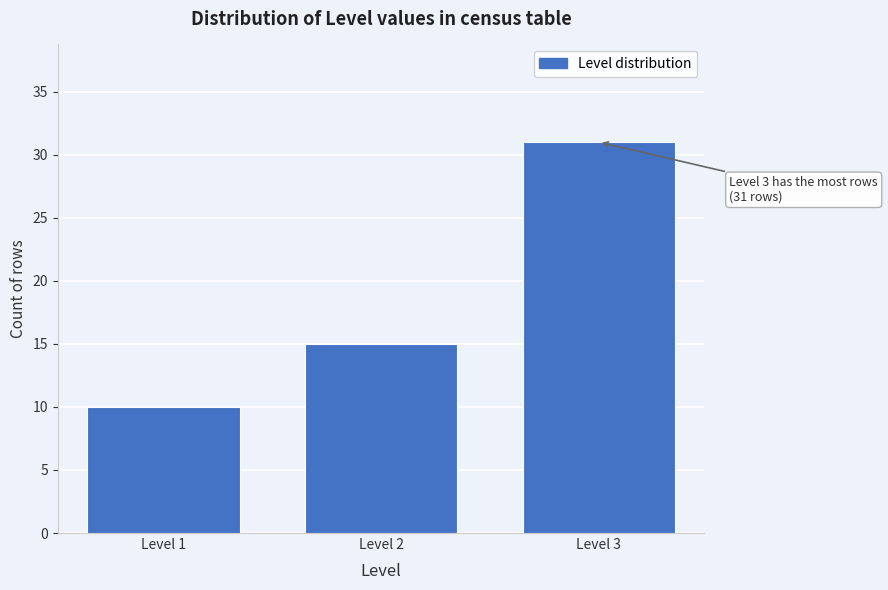

Reading left to right, extract all data points from this chart.

10	15	31